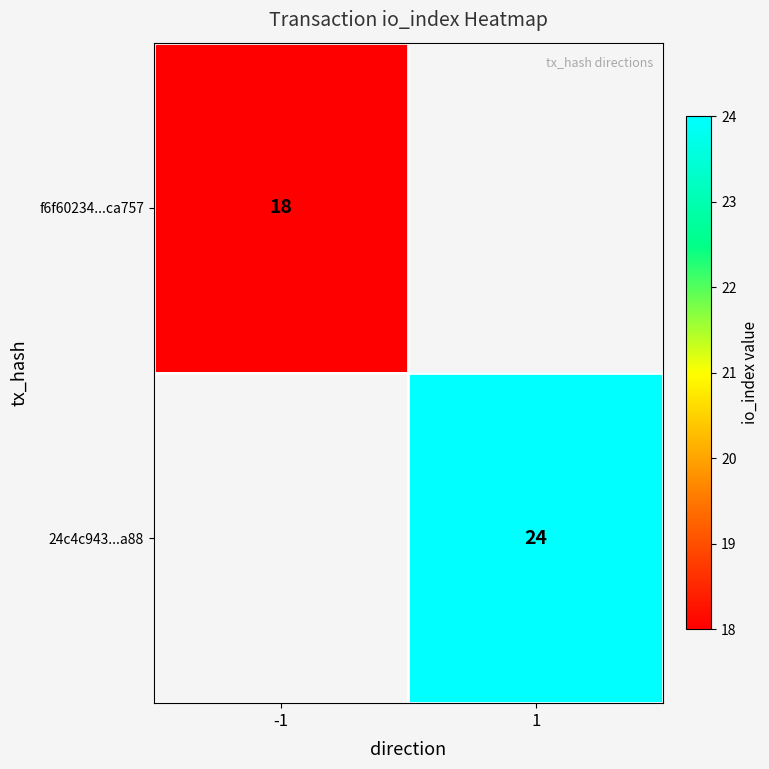

At how many categories does at least one series exceed 23?

1